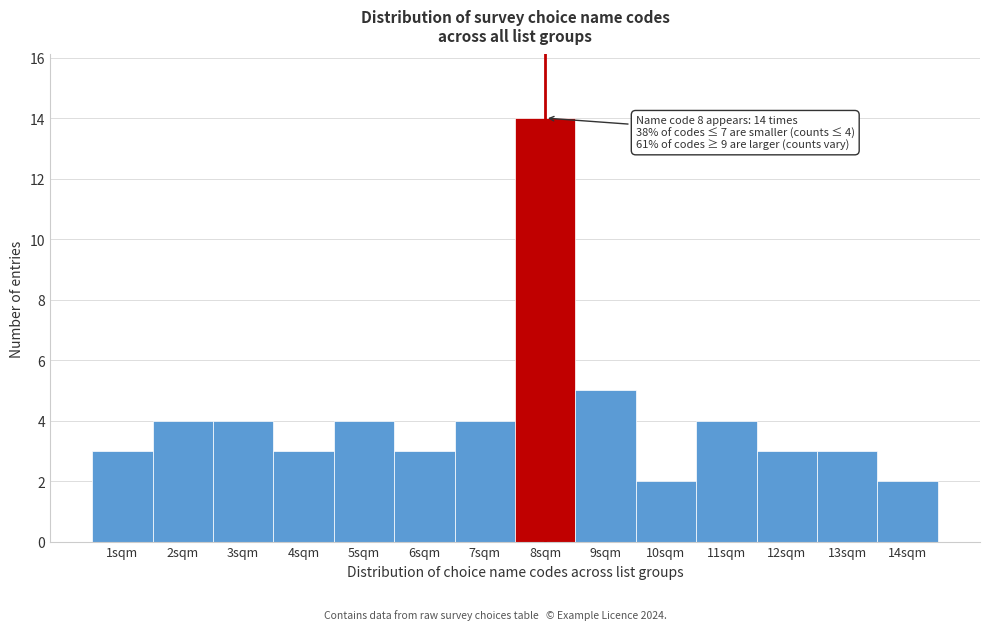

Which range on the x-axis has the tallest bar?

7.5 to 8.5